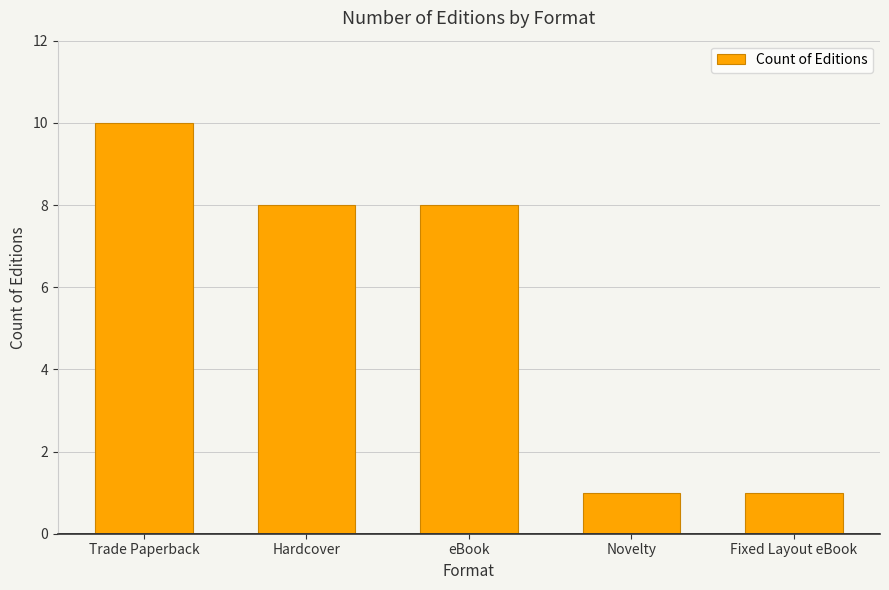

Read the value at Hardcover.

8